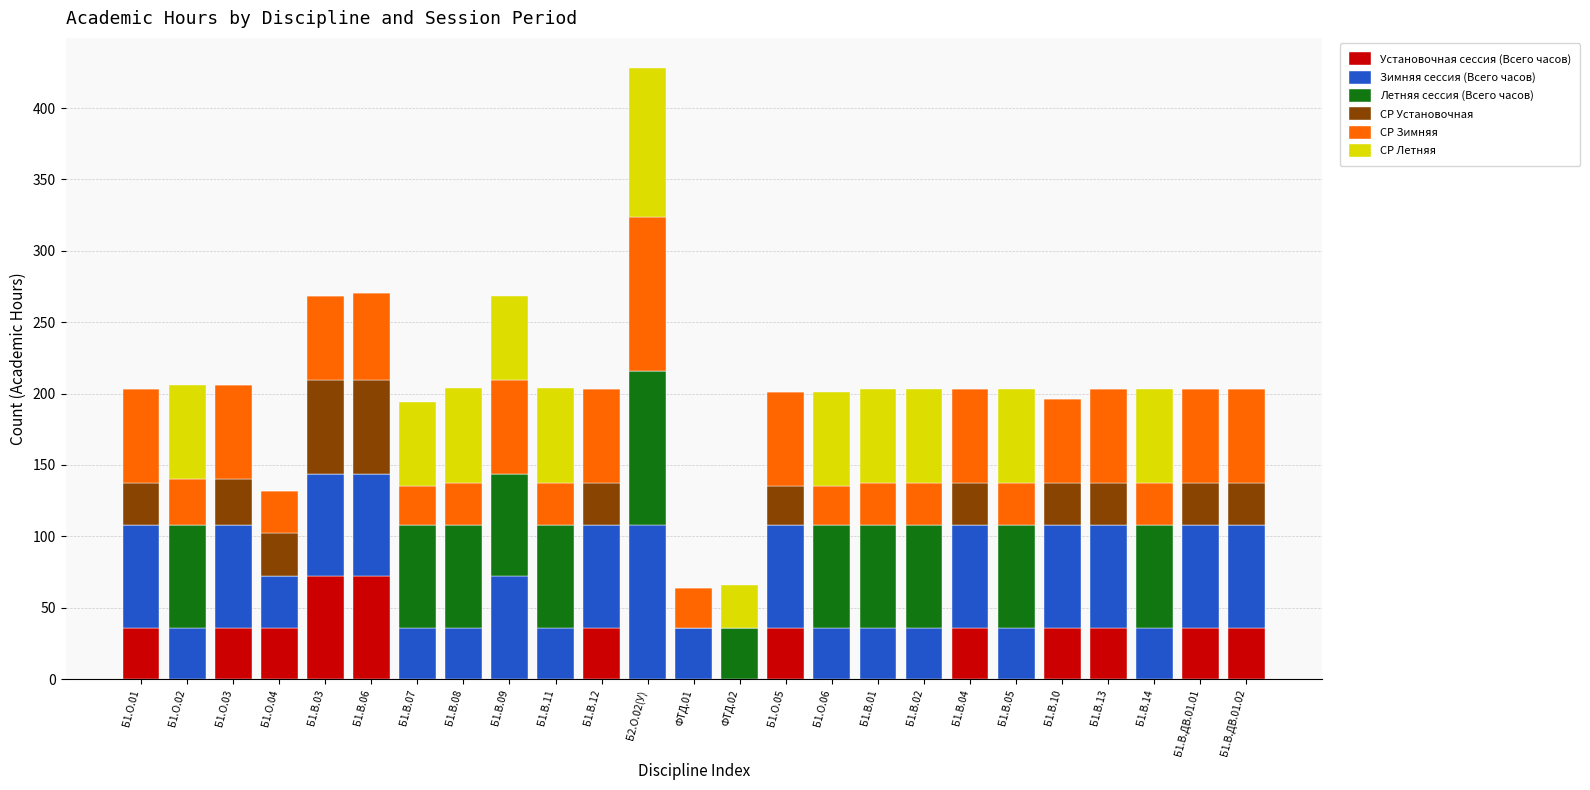

Read the Установочная сессия (Всего часов) value at Б1.В.10.

36.0